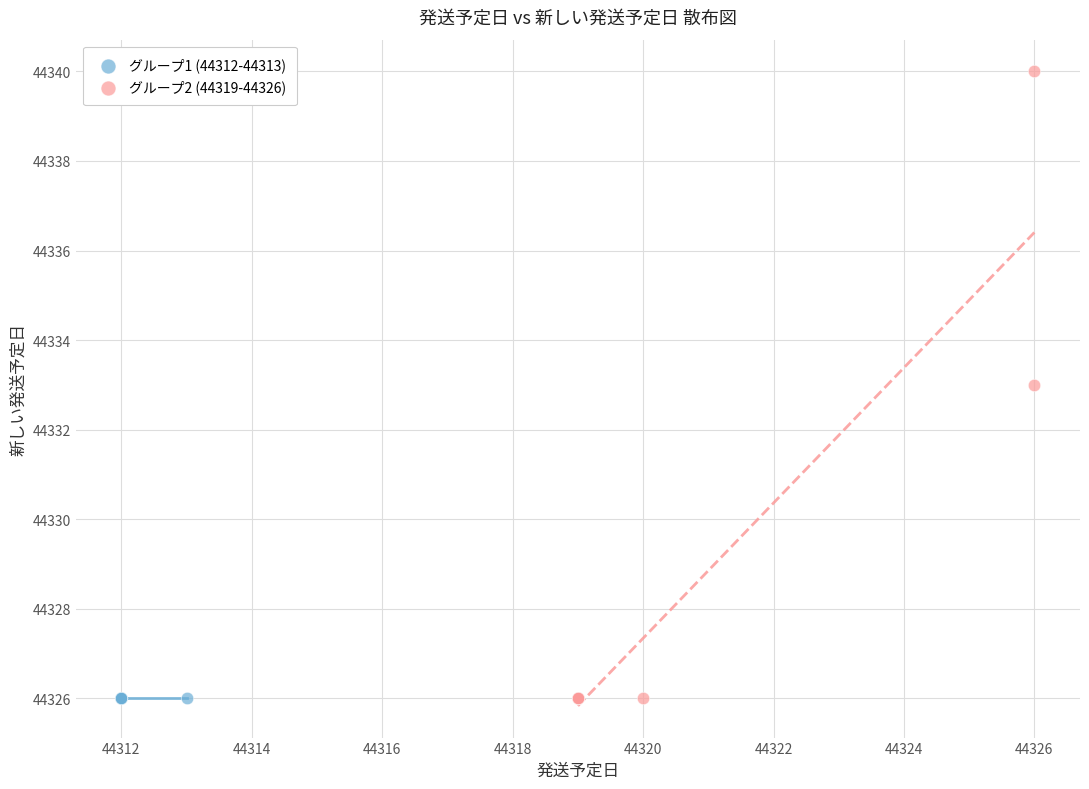

Which series contains the highest Y value?

グループ2 (44319-44326)